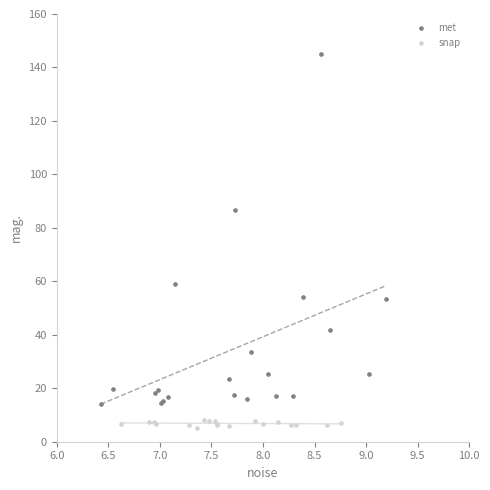

What are all the series names shown in the legend?

met, snap